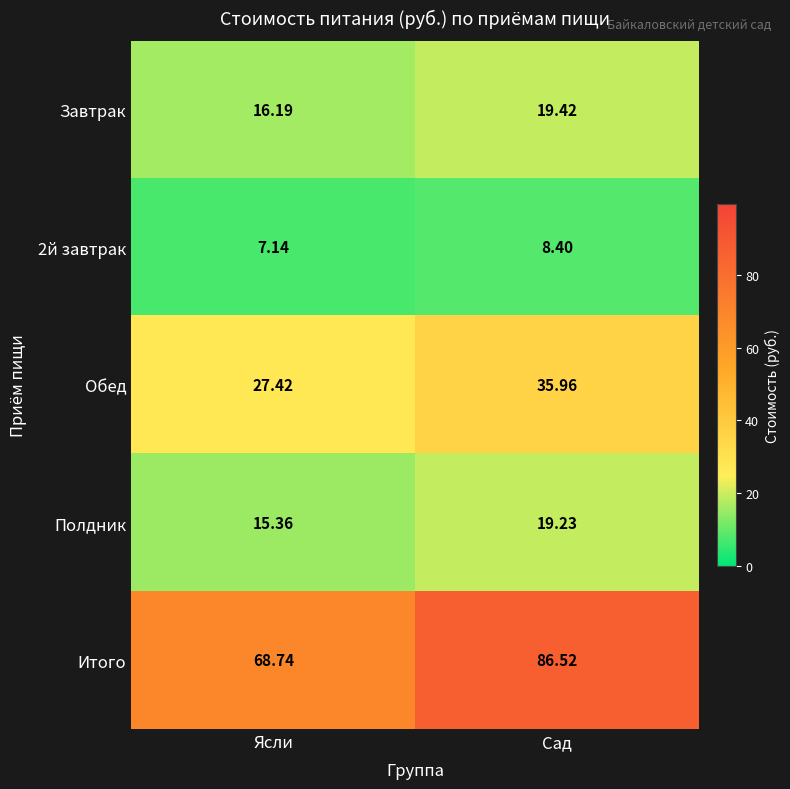

At which category does the chart reach its minimum across all series?

Ясли